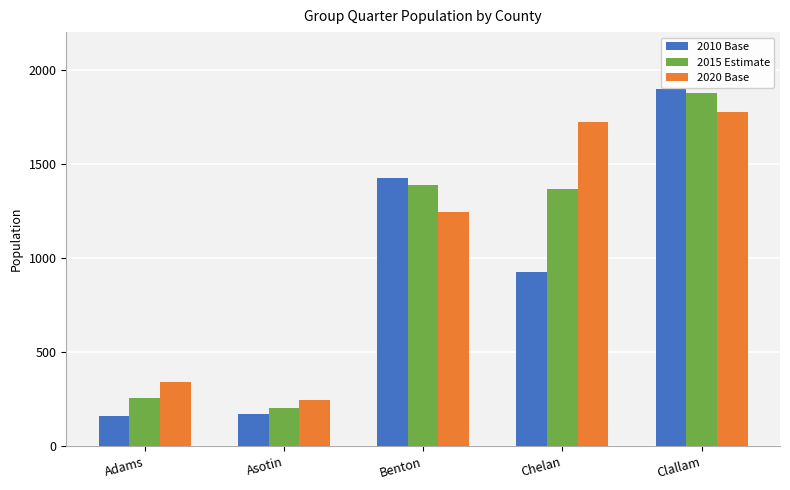

What is the value of the 2010 Base bar at the 4th from the left?

928